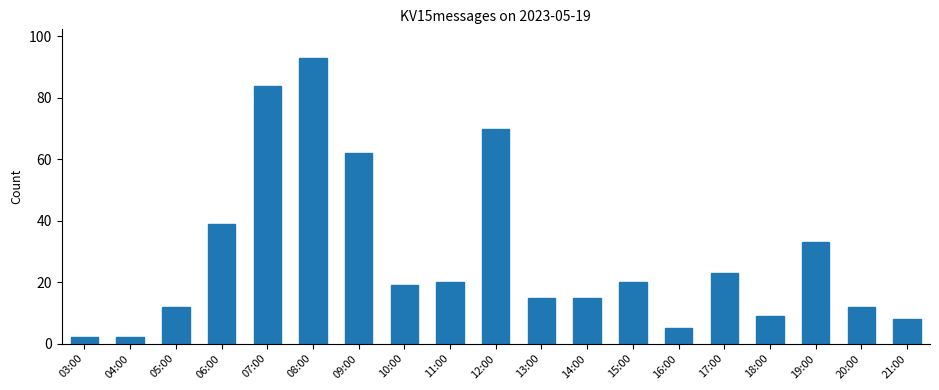

What is the change in value from 10:00 to 17:00?

+4